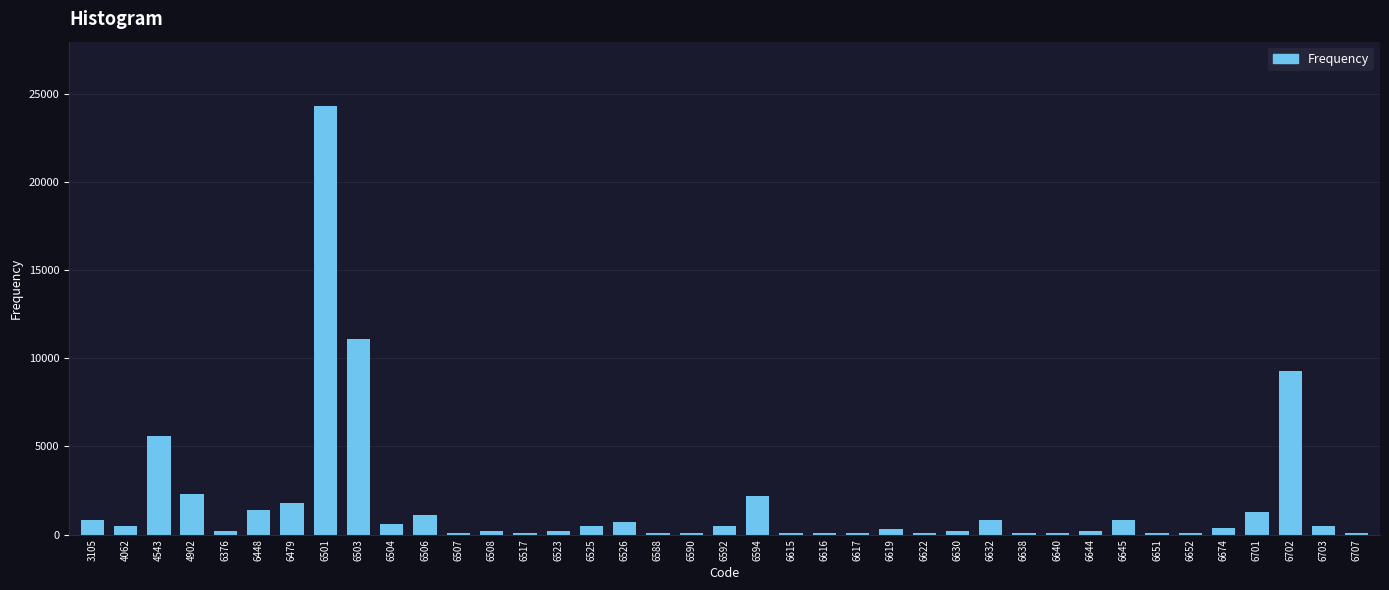

What is the average value?

1772